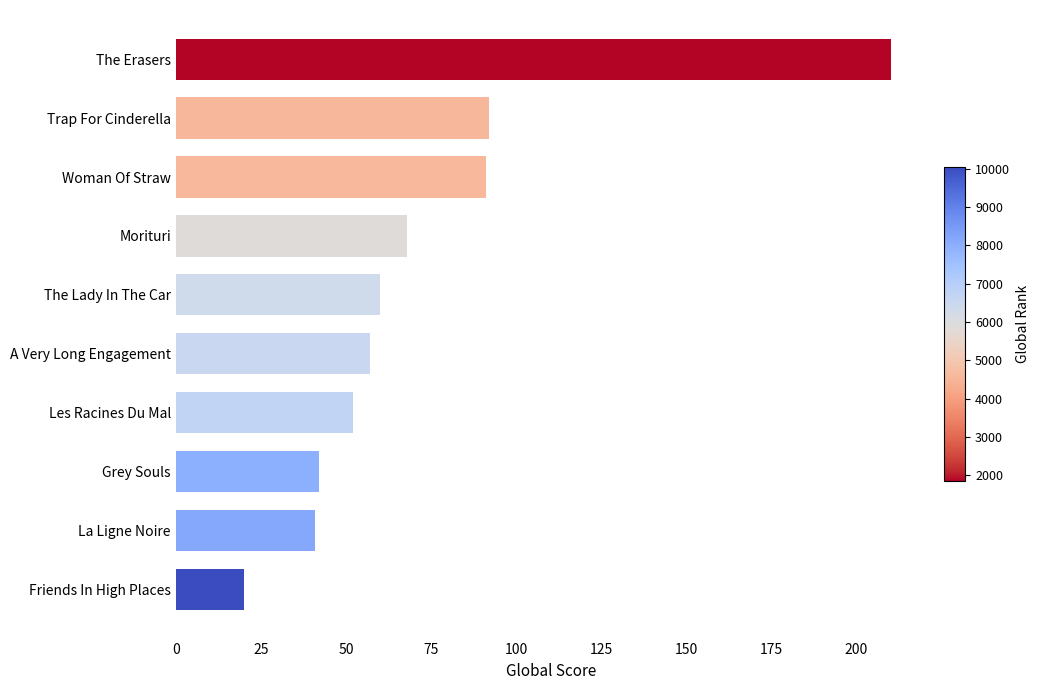

How many bars are there in total?

10